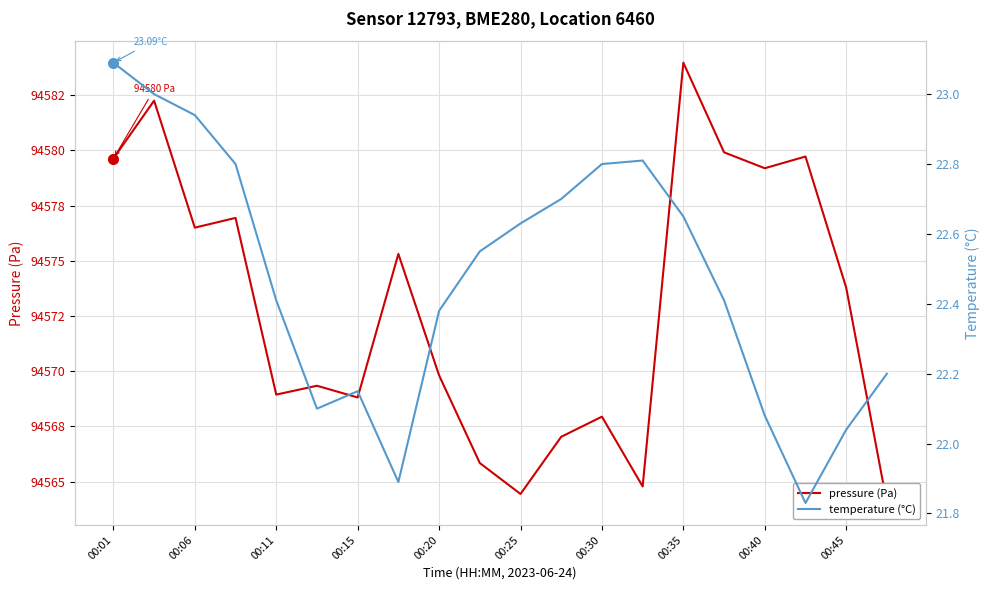

How many lines are shown in the chart?

2